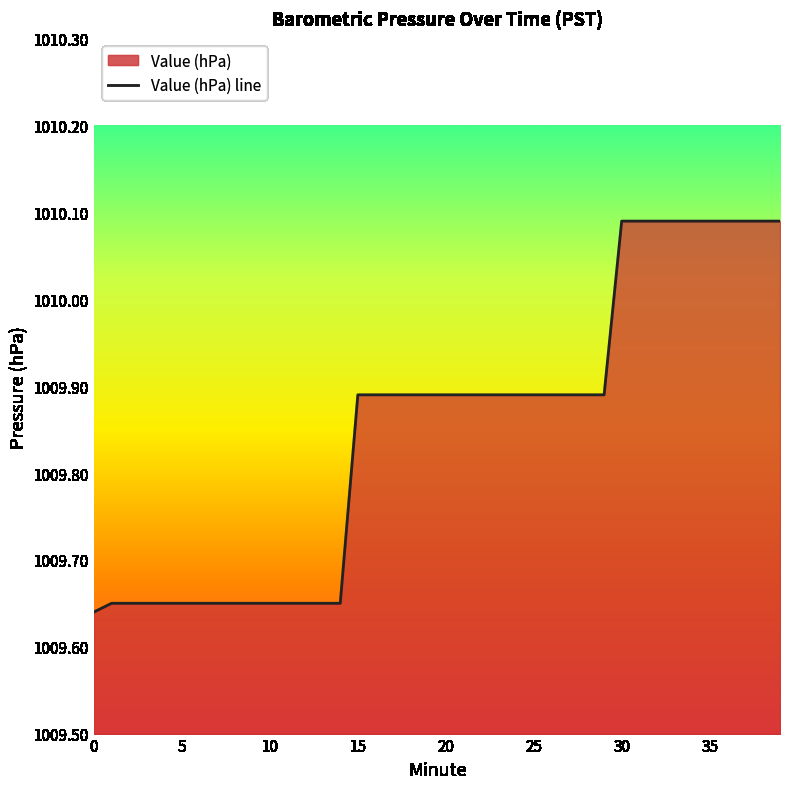

True or false: there are more than 2 points higher than both neighbors.

False